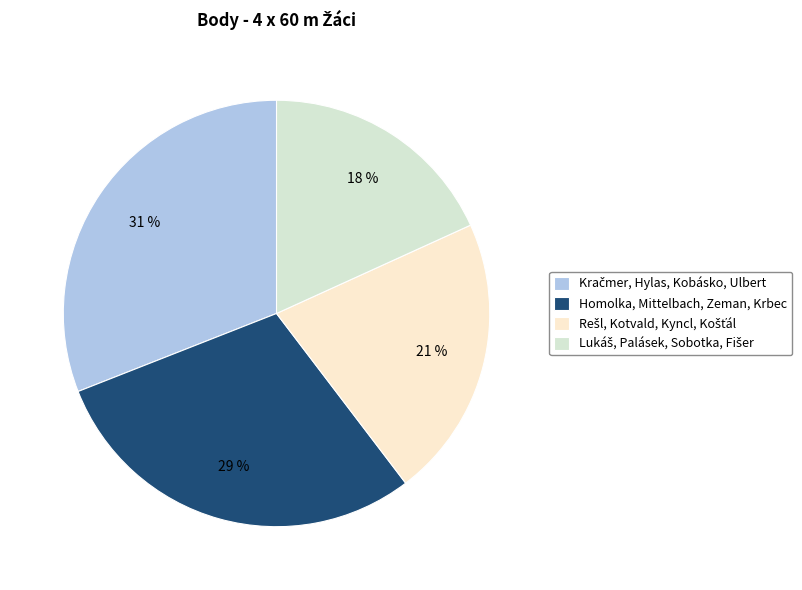

How many slices are in this pie chart?

4